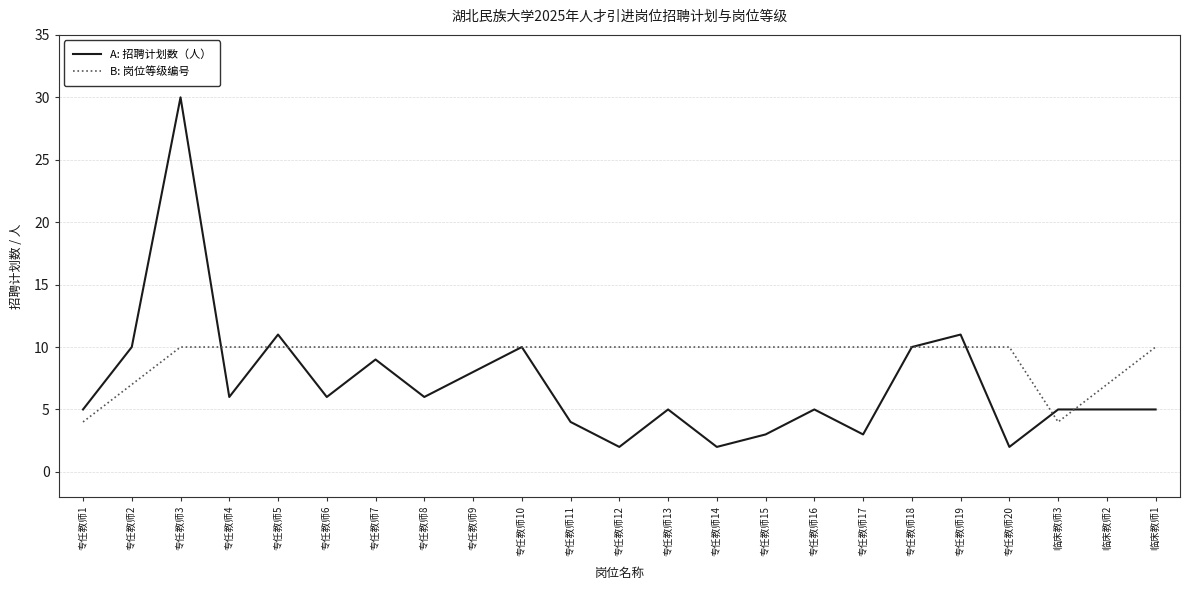

Rank the series by their average value, from highest to lowest.

B: 岗位等级编号, A: 招聘计划数（人）